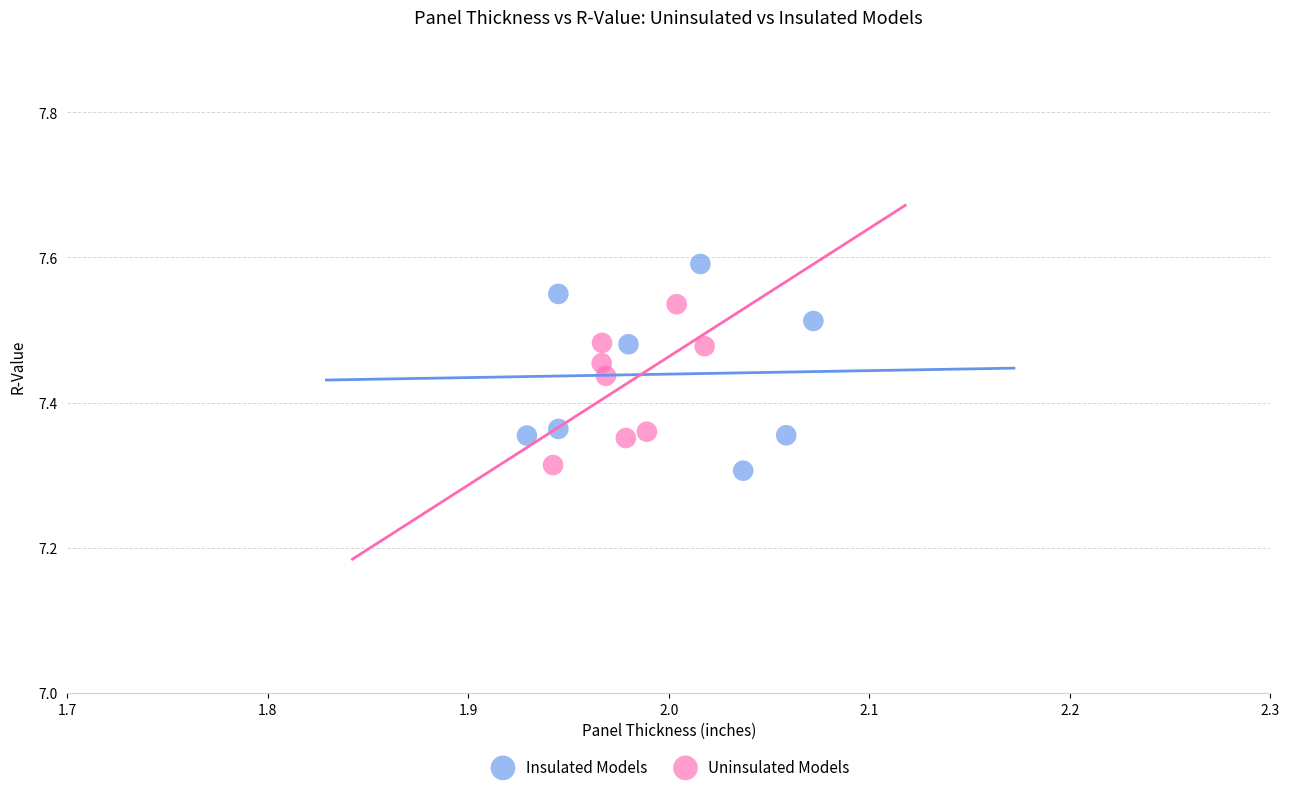

Which series has the widest spread of Y values?

Insulated Models